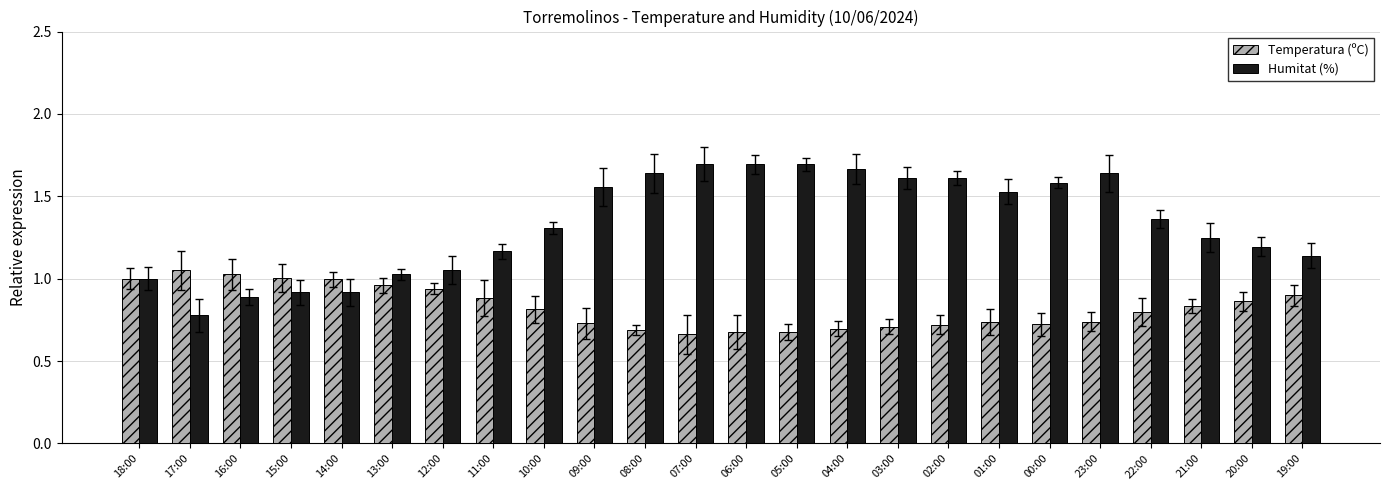

At 12:00, list the series in order from smallest to largest.

Temperatura (ºC), Humitat (%)